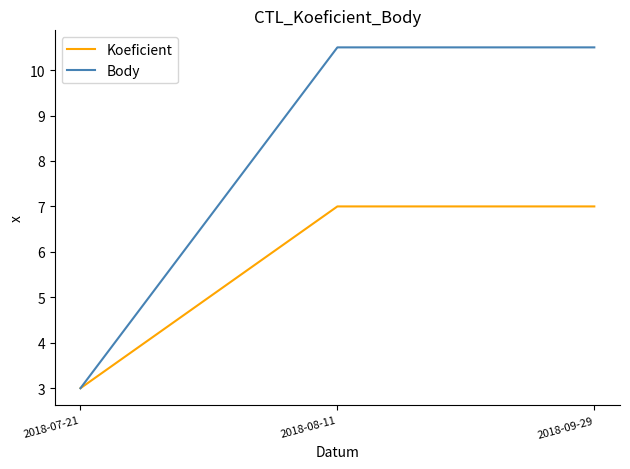

What is the average value of the Koeficient series?

5.7